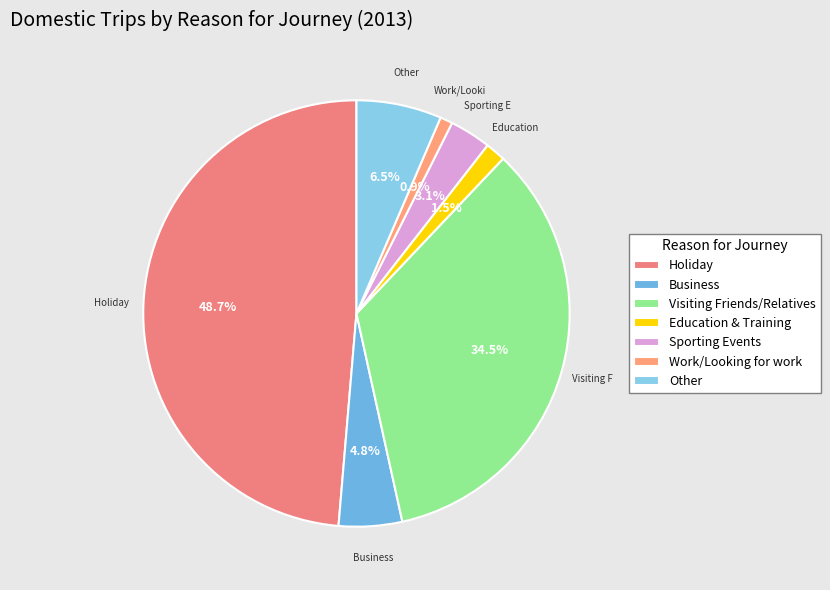

Which has a higher value, Education & Training or Sporting Events?

Sporting Events